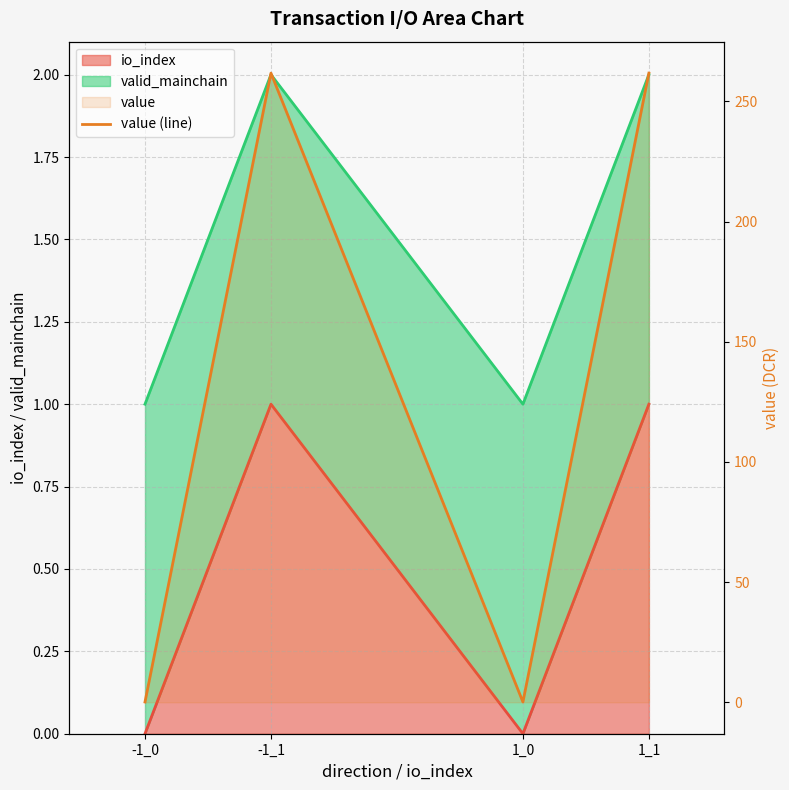

Reading left to right, what are all the values shown in this chart?

0.1	261.8	0.1	261.8